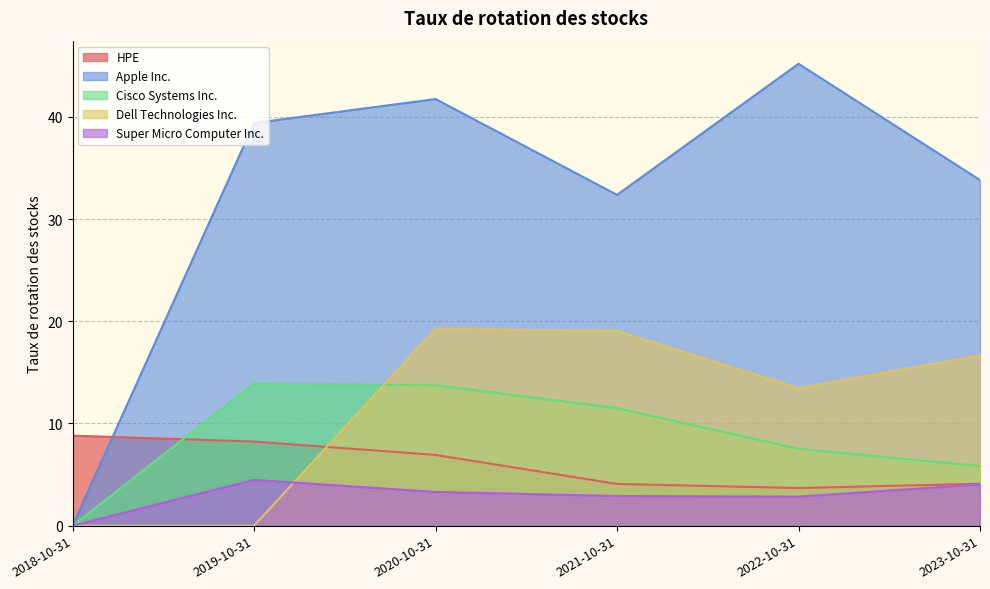

Between 2018-10-31 and 2019-10-31, which is larger?

2018-10-31